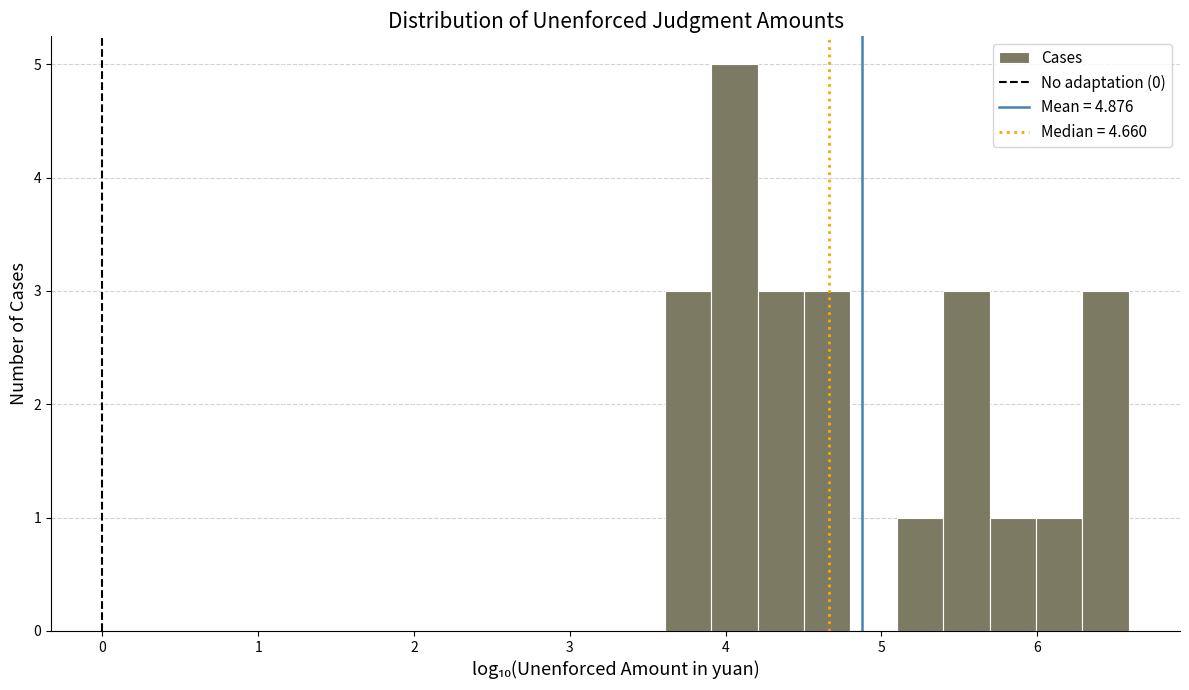

Read against the x-axis, roughly where is the centre of the tallest bar?

4.1